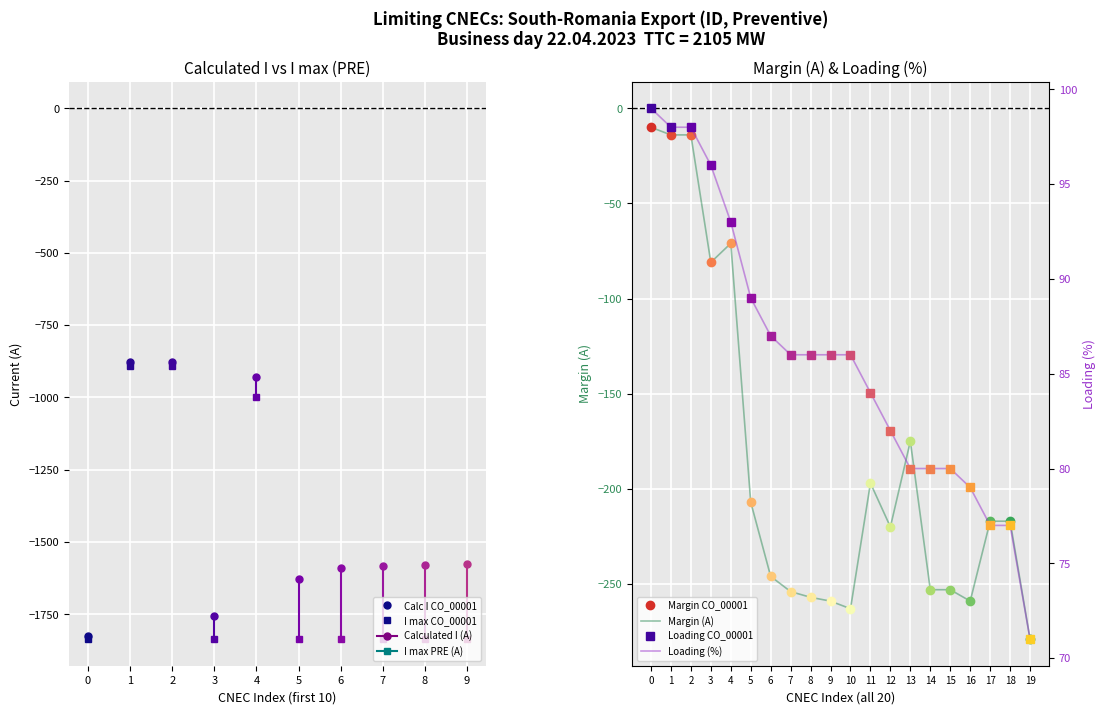

How many data points in Loading (%) are above 86?

7